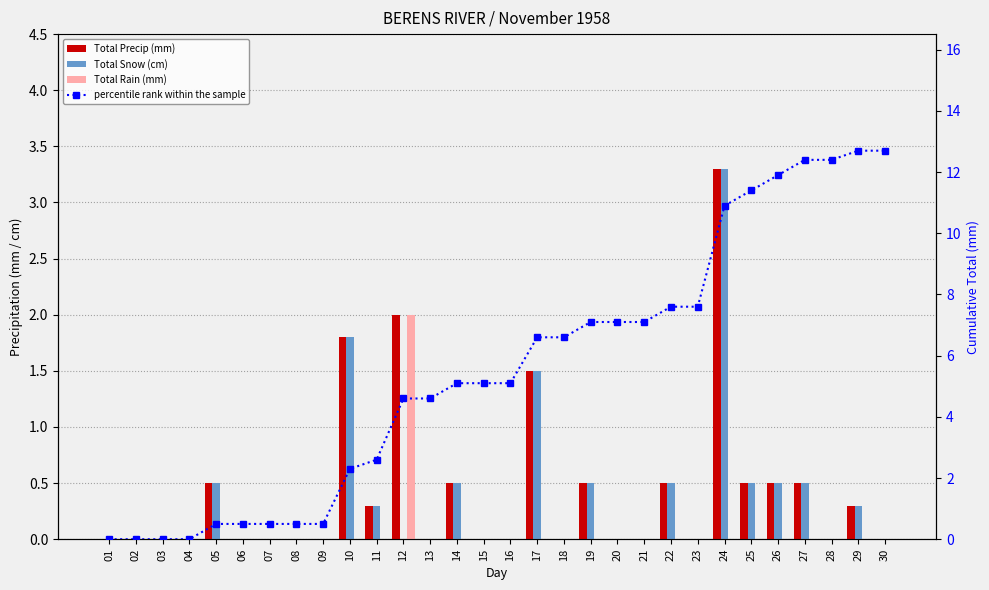

What is the spread (max minus min) of values at 05?

0.5